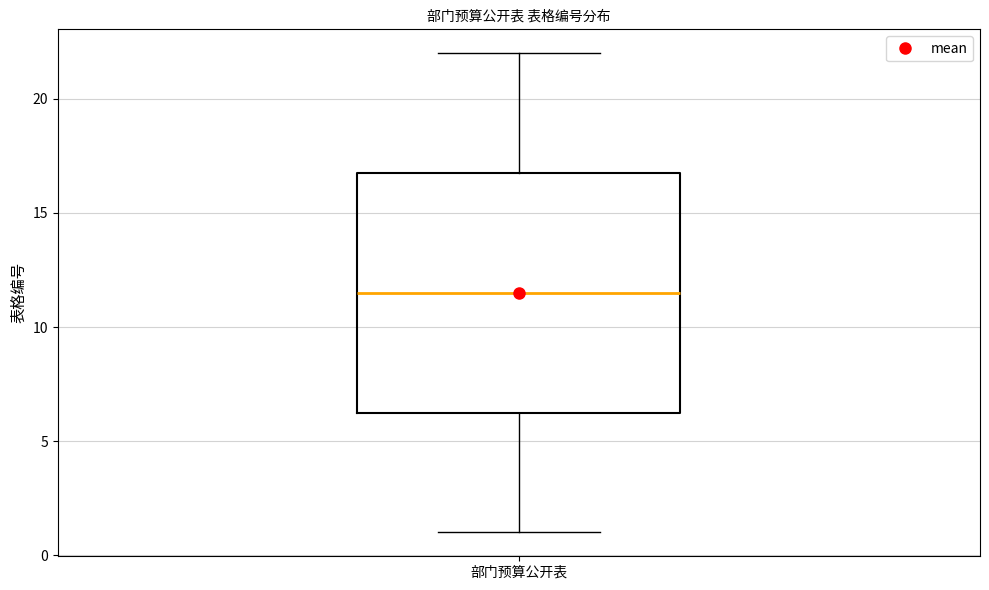

Transcribe this box plot: give where the median line is, the range the box spans, and where the two whiskers end, as read against the y-axis. The values are not printed on the chart, so give them approximately, as read against the axis.

median 11.5, box 6.5 to 17.0, whiskers 1.0 to 22.0